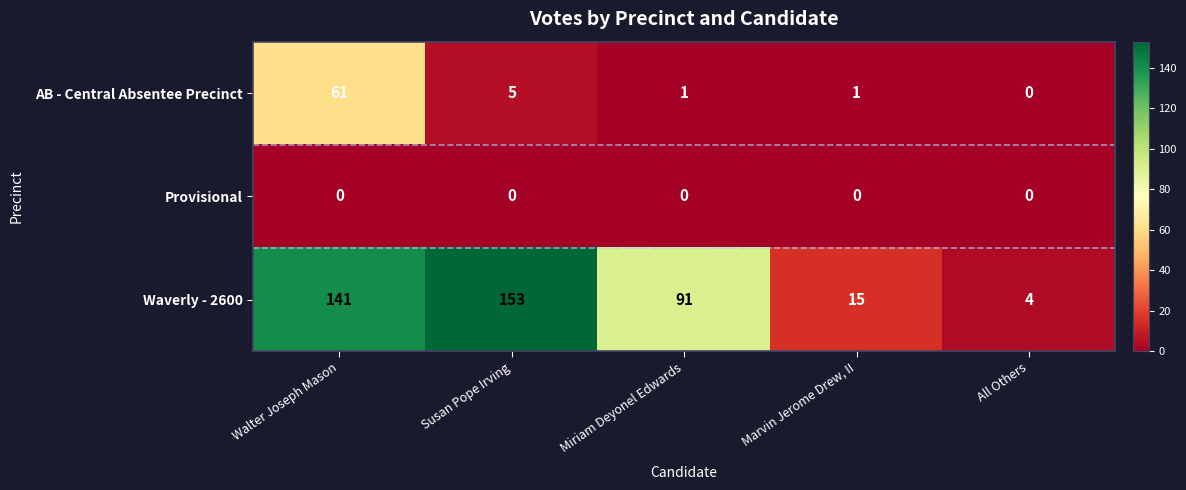

Count the number of categories in the chart.

5